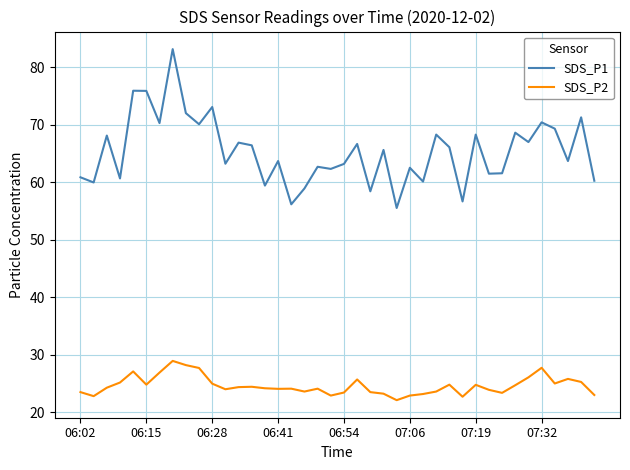

True or false: SDS_P2 has more than 2 points higher than both neighbors.

True